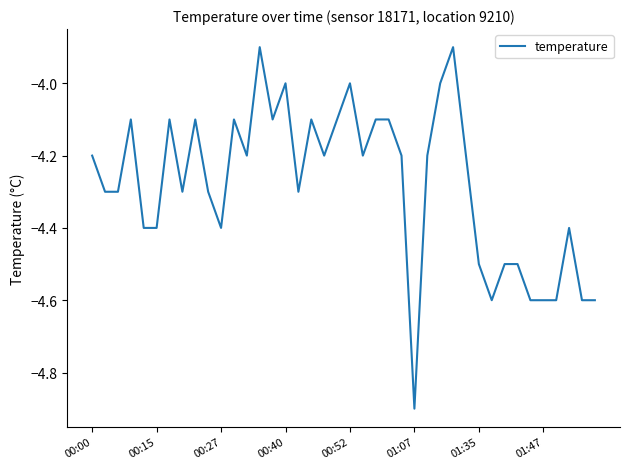

What is the minimum value shown in the chart?

-4.9